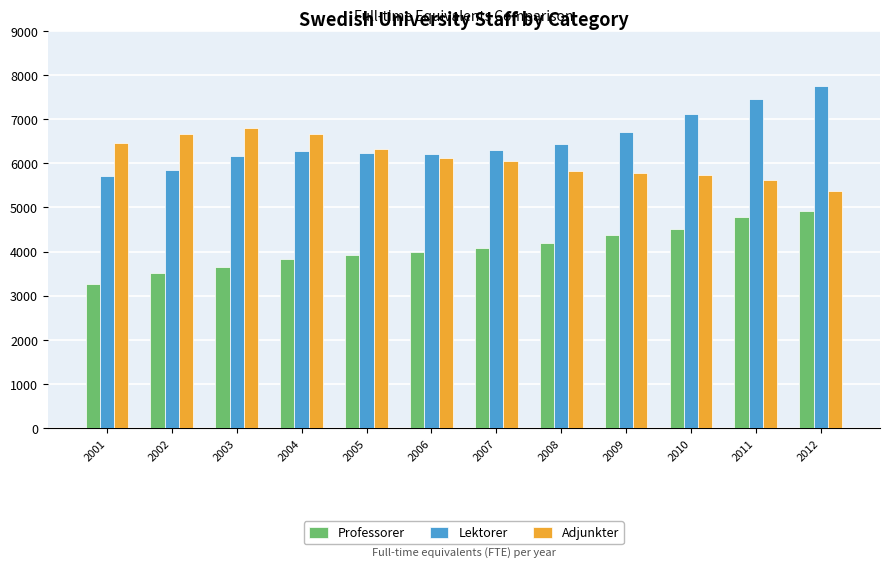

Which label corresponds to the largest value in the chart?

2012